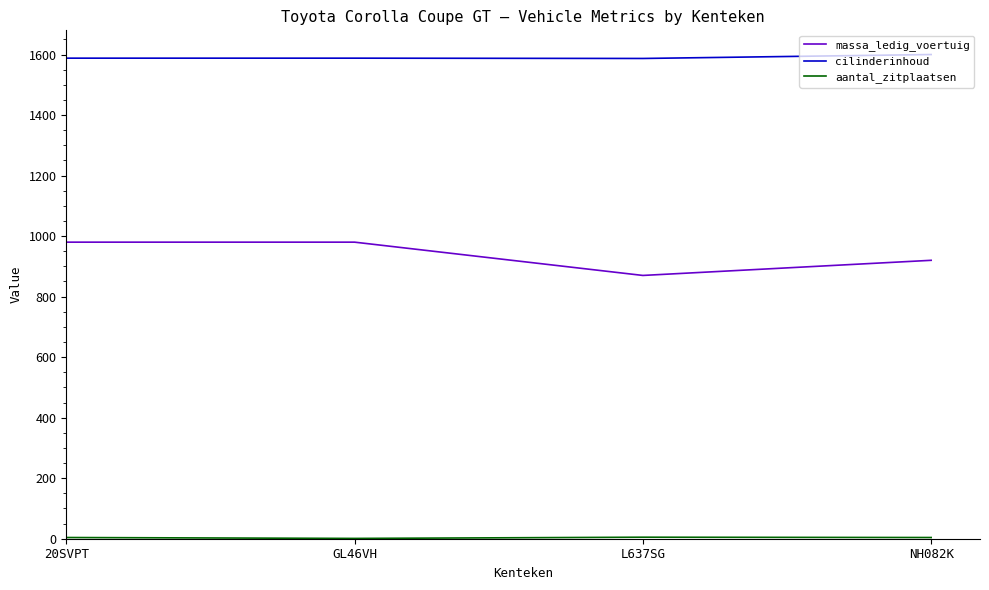

What is the greatest value displayed?

1600